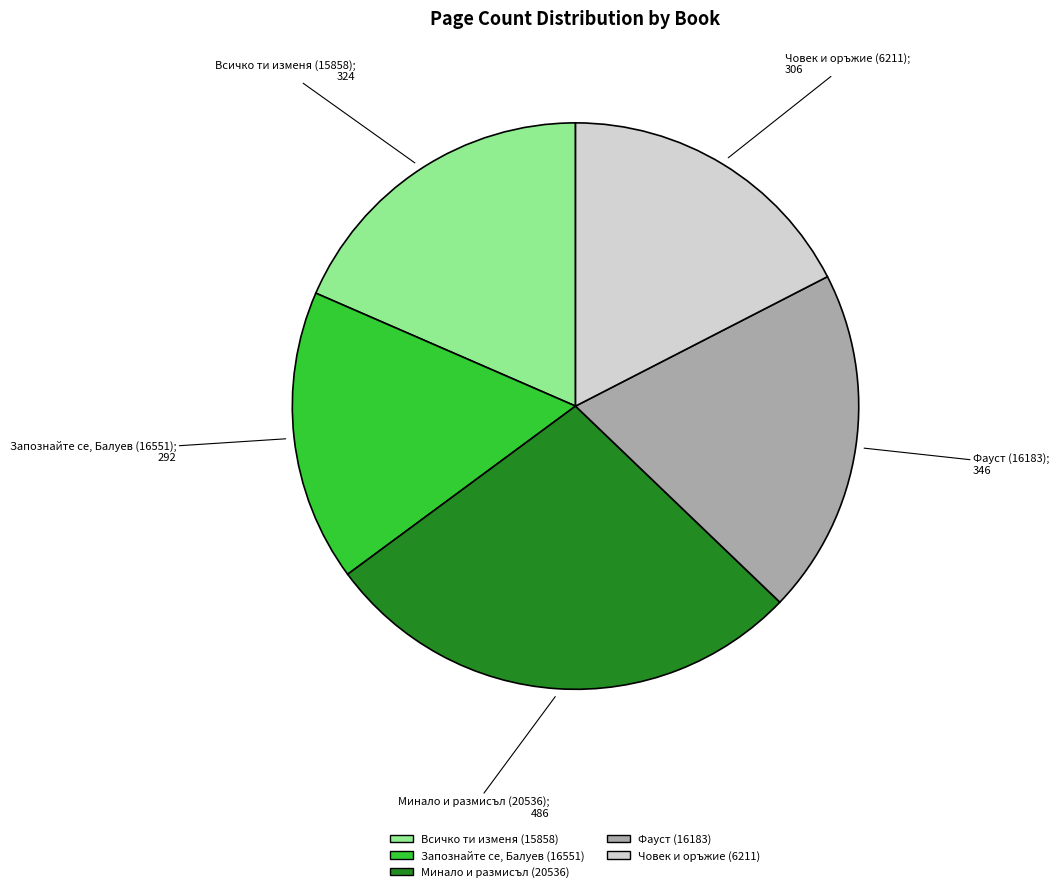

Do Минало и размисъл (20536) and Запознайте се, Балуев (16551) together represent more than half of the pie?

No